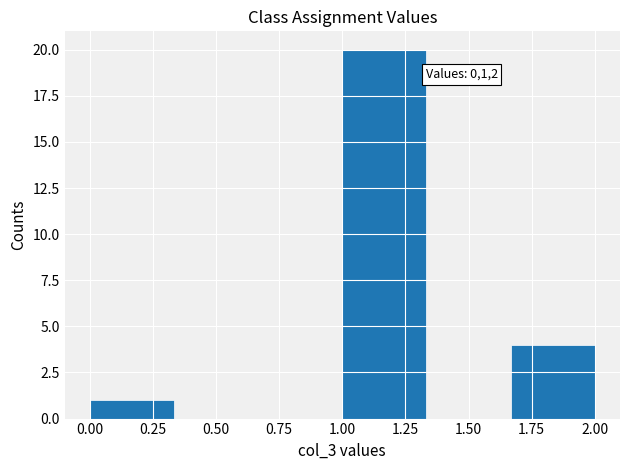

Which range on the x-axis has the tallest bar?

1.00 to 1.35